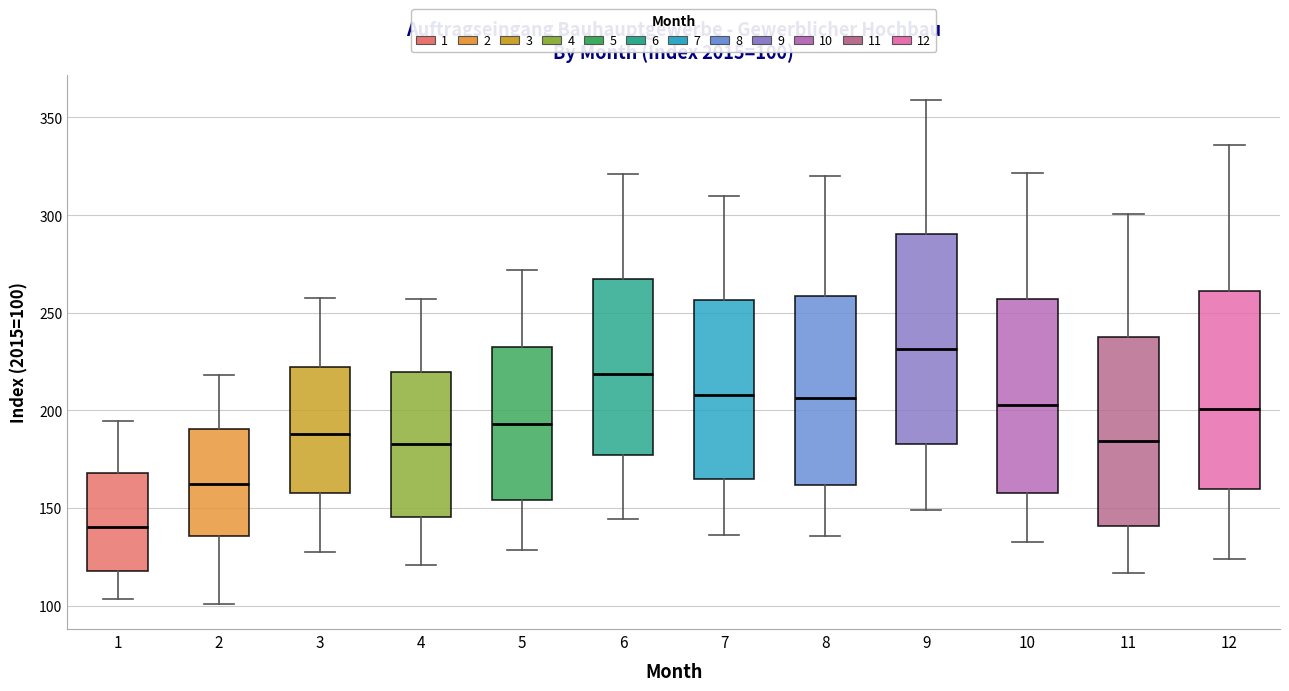

Which box has the highest median line?

9